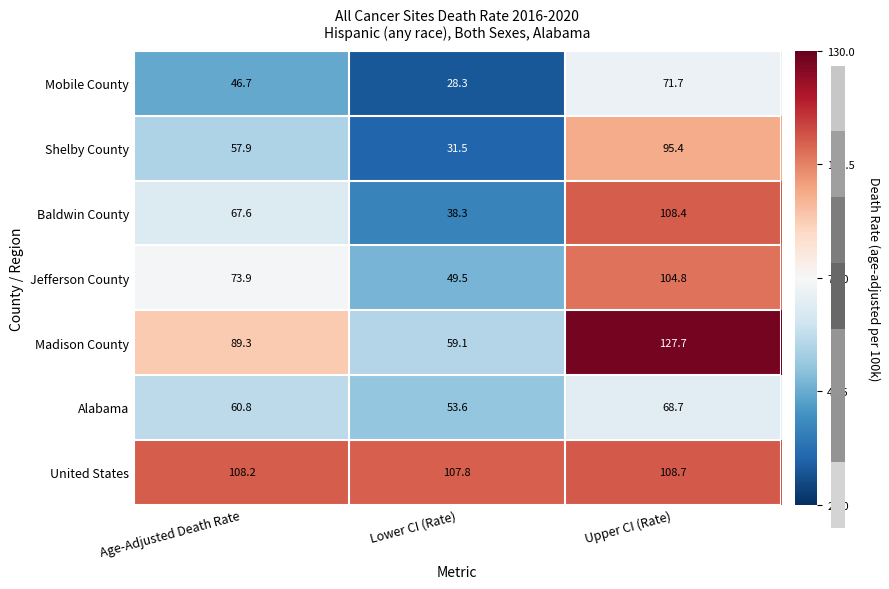

Which category has the lowest value across all series?

Lower CI (Rate)